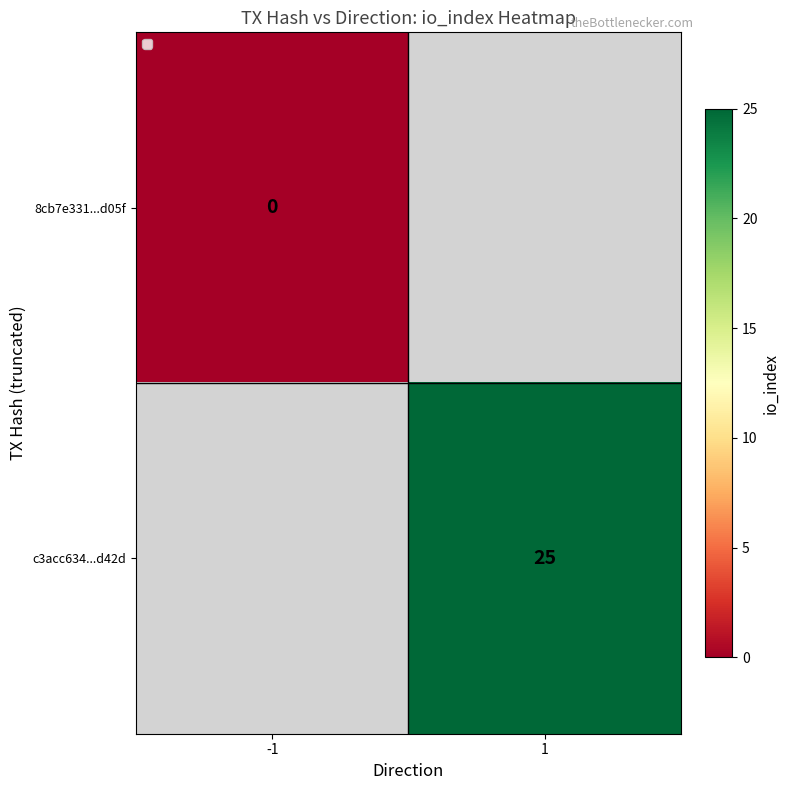

The c3acc634...d42d series shows 25 at 1. True or false?

True